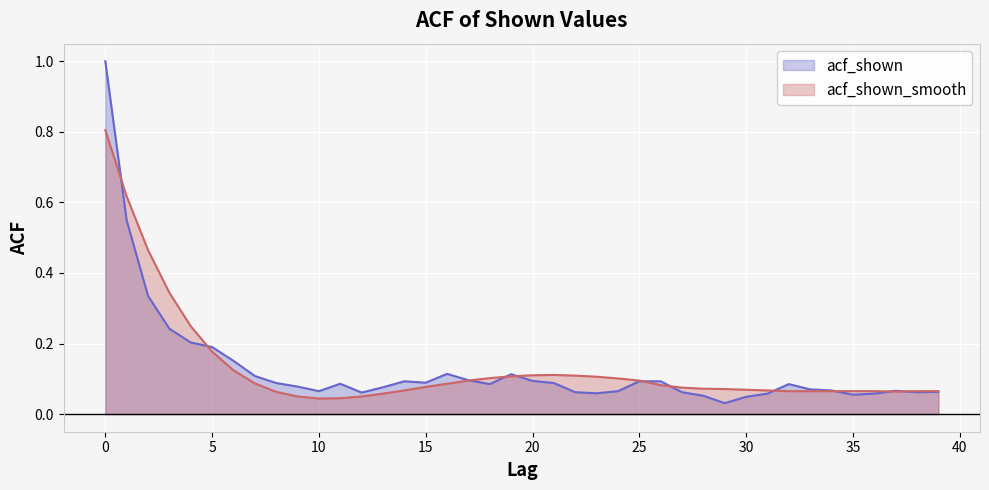

How many lines are shown in the chart?

2